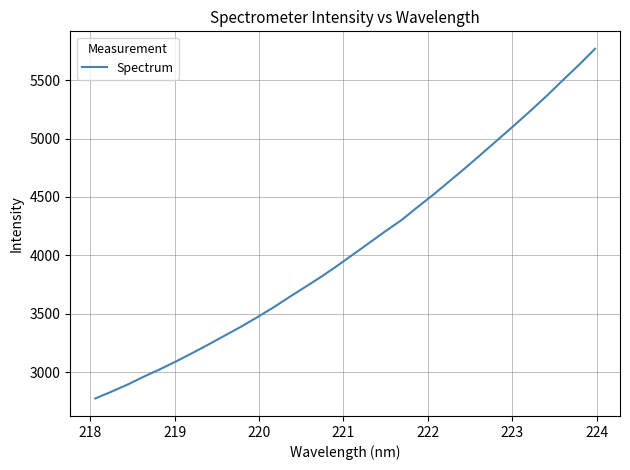

What is the smallest value displayed?

2773.5